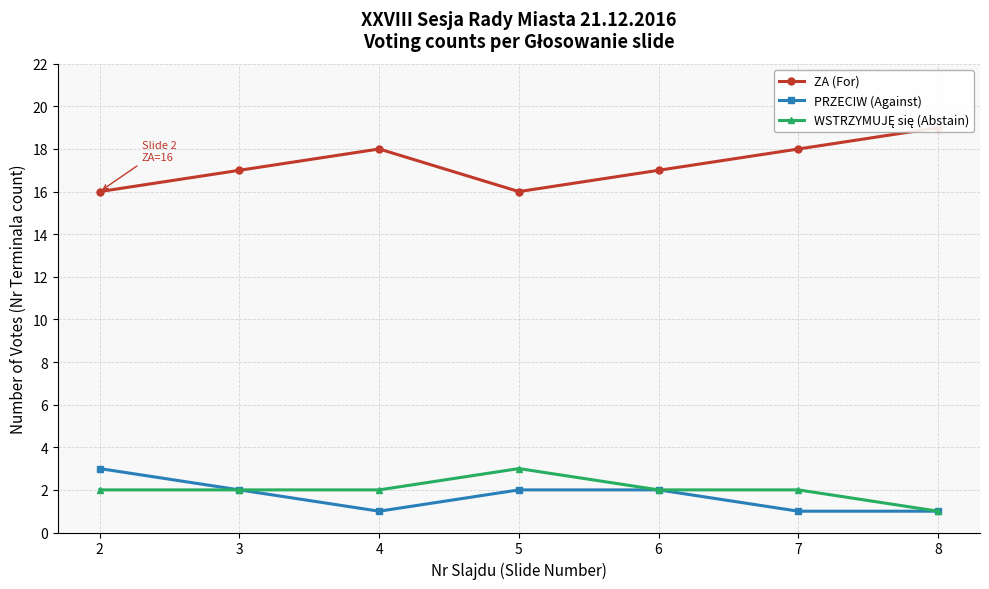

Is it true that PRZECIW (Against) equals 1 at 8?

False